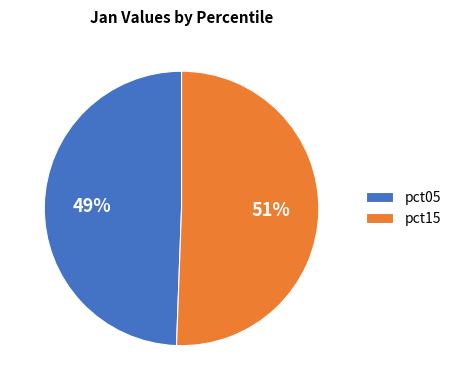

Count the number of slices in the pie.

2